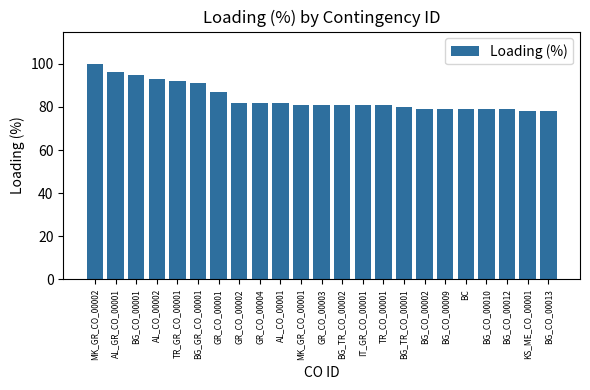

What is the sum of all values?

1936